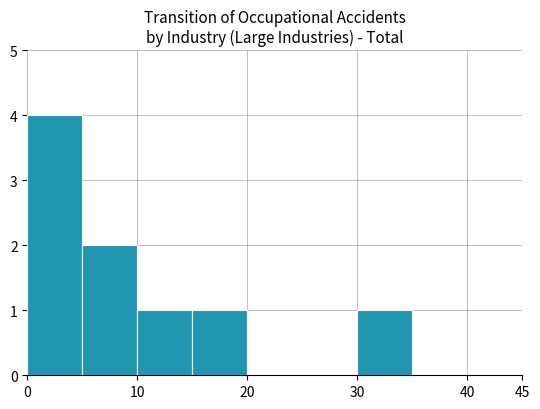

Count the values in the range 0 to 1.

7